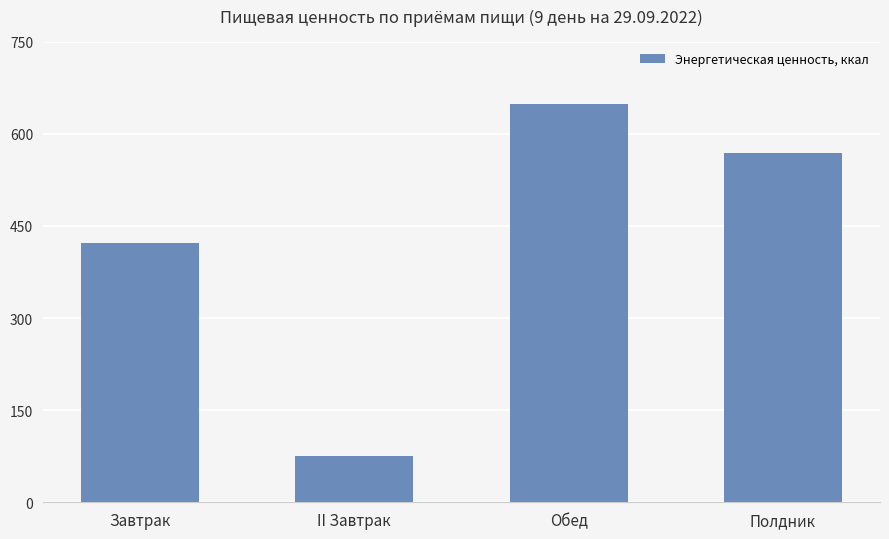

At which category does the chart reach its minimum across all series?

II Завтрак